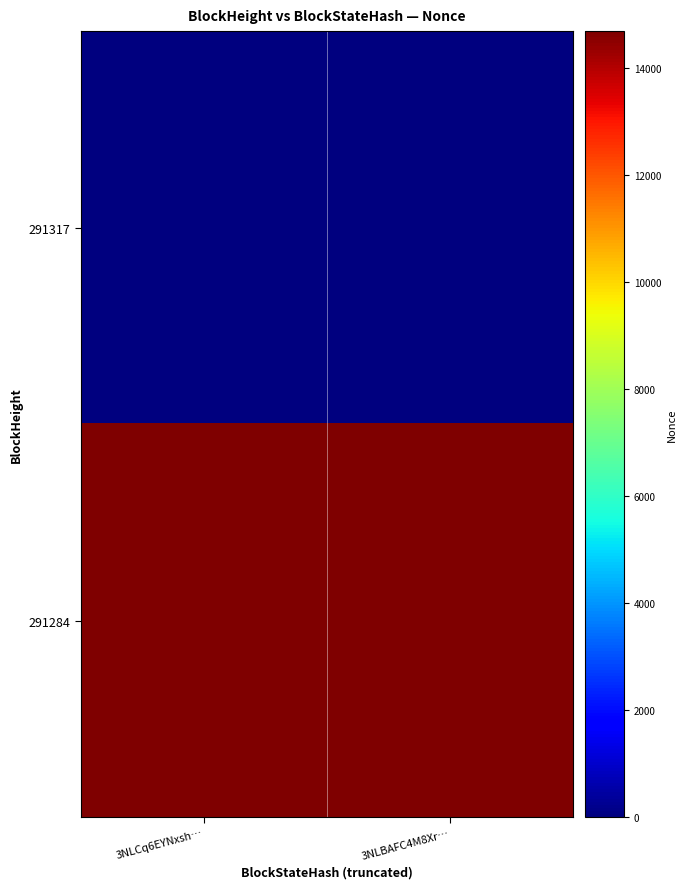

Reading left to right, transcribe all the data shown in this chart.

291317: 3NLCq6EYNxsh…=0	3NLBAFC4M8Xr…=0
291284: 3NLCq6EYNxsh…=14685	3NLBAFC4M8Xr…=14685